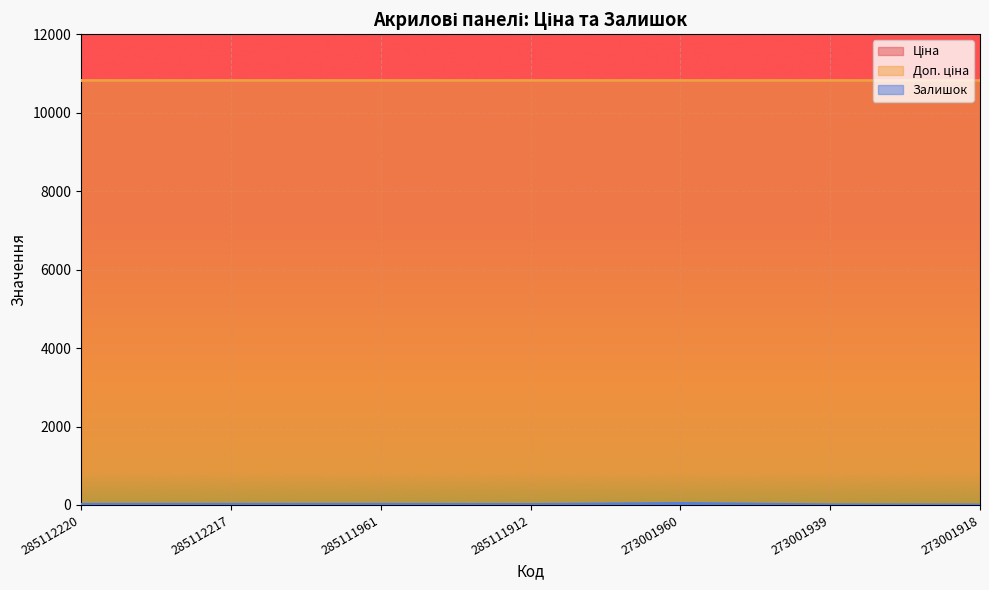

True or false: Доп. ціна and Ціна cross at least once.

False